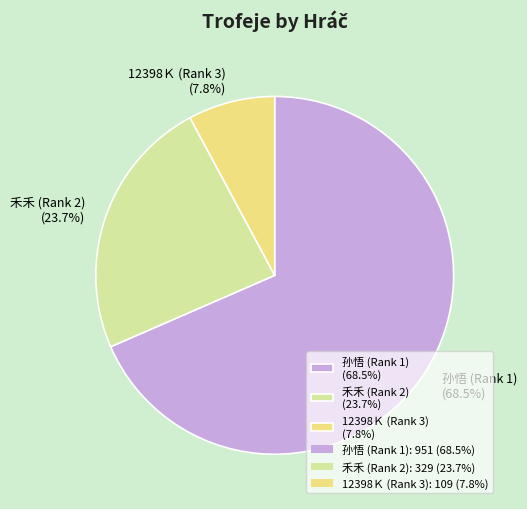

What percentage is the 12398Ｋ (Rank 3) slice, to the nearest percent?

8%